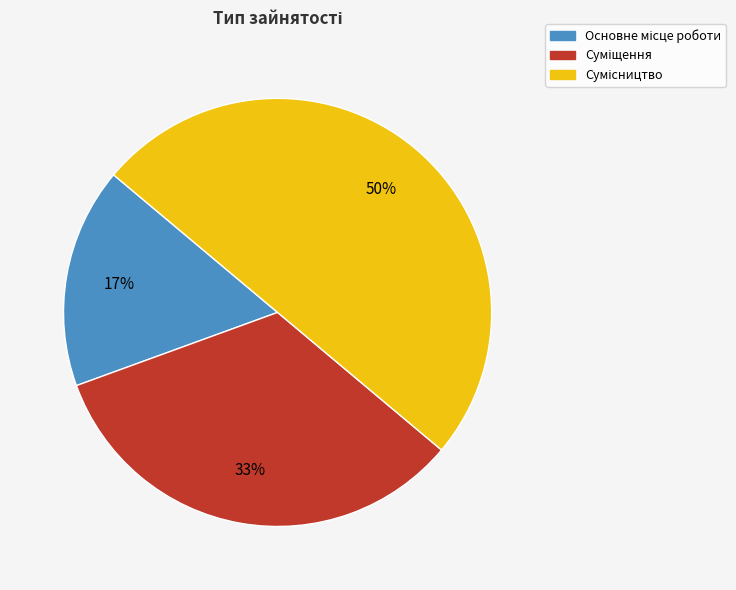

To the nearest percent, what is the difference between the largest and smallest slice percentages?

33%